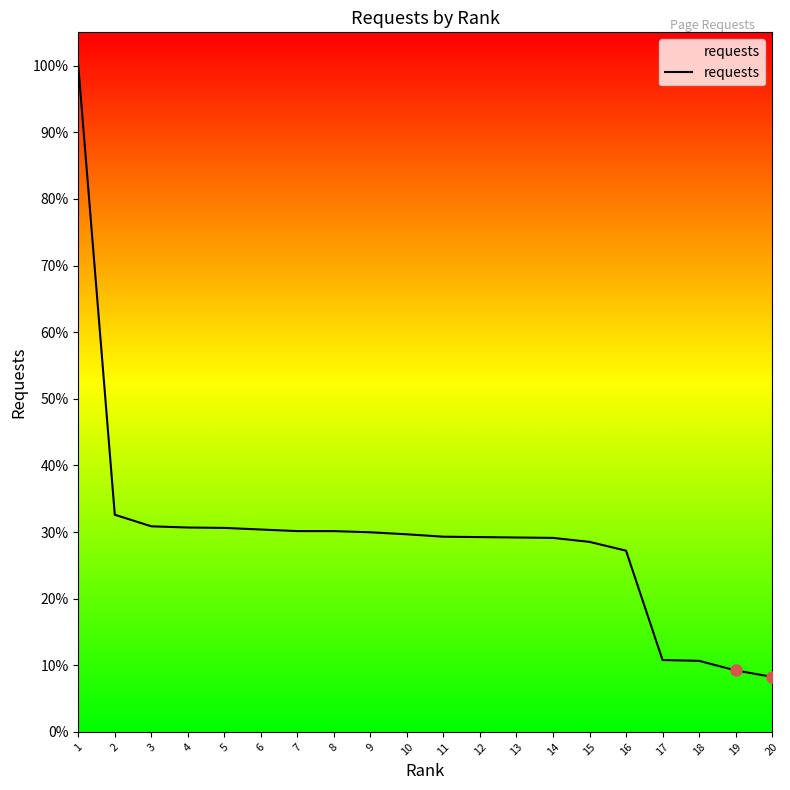

Does the chart display data point markers on the line(s)?

No